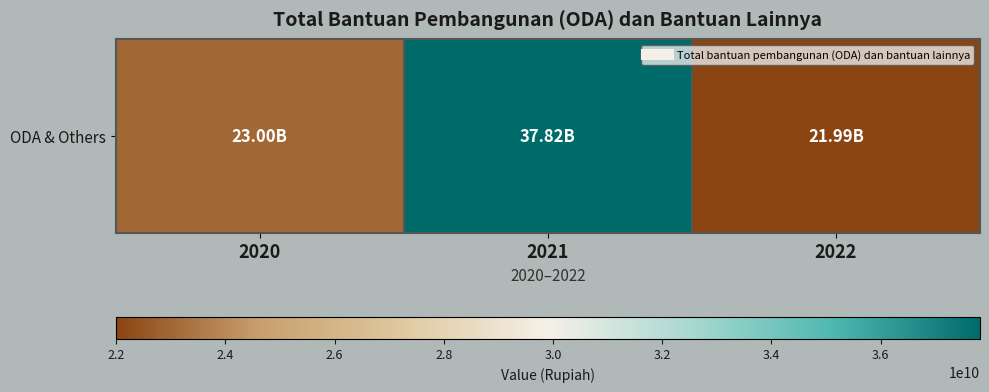

What is the change in value from 2021 to 2022?

-15832575017